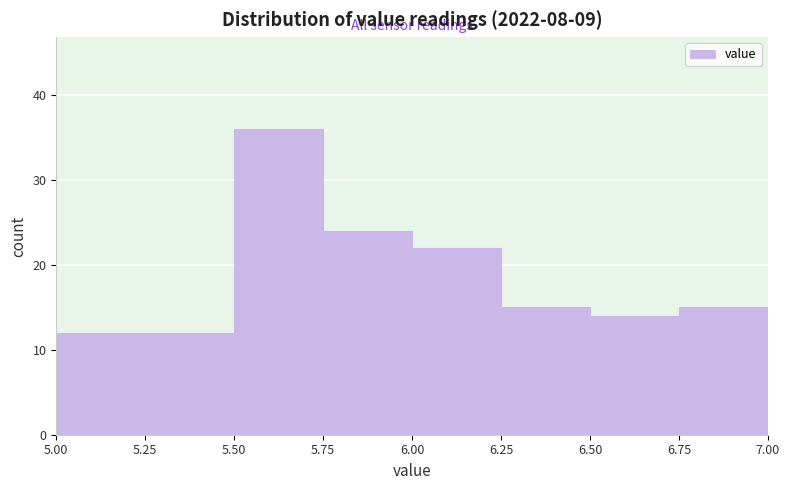

How tall is the bar that spans 5.25 to 5.50 on the x-axis? The values are not printed on the chart, so give them approximately, as read against the axis.

12